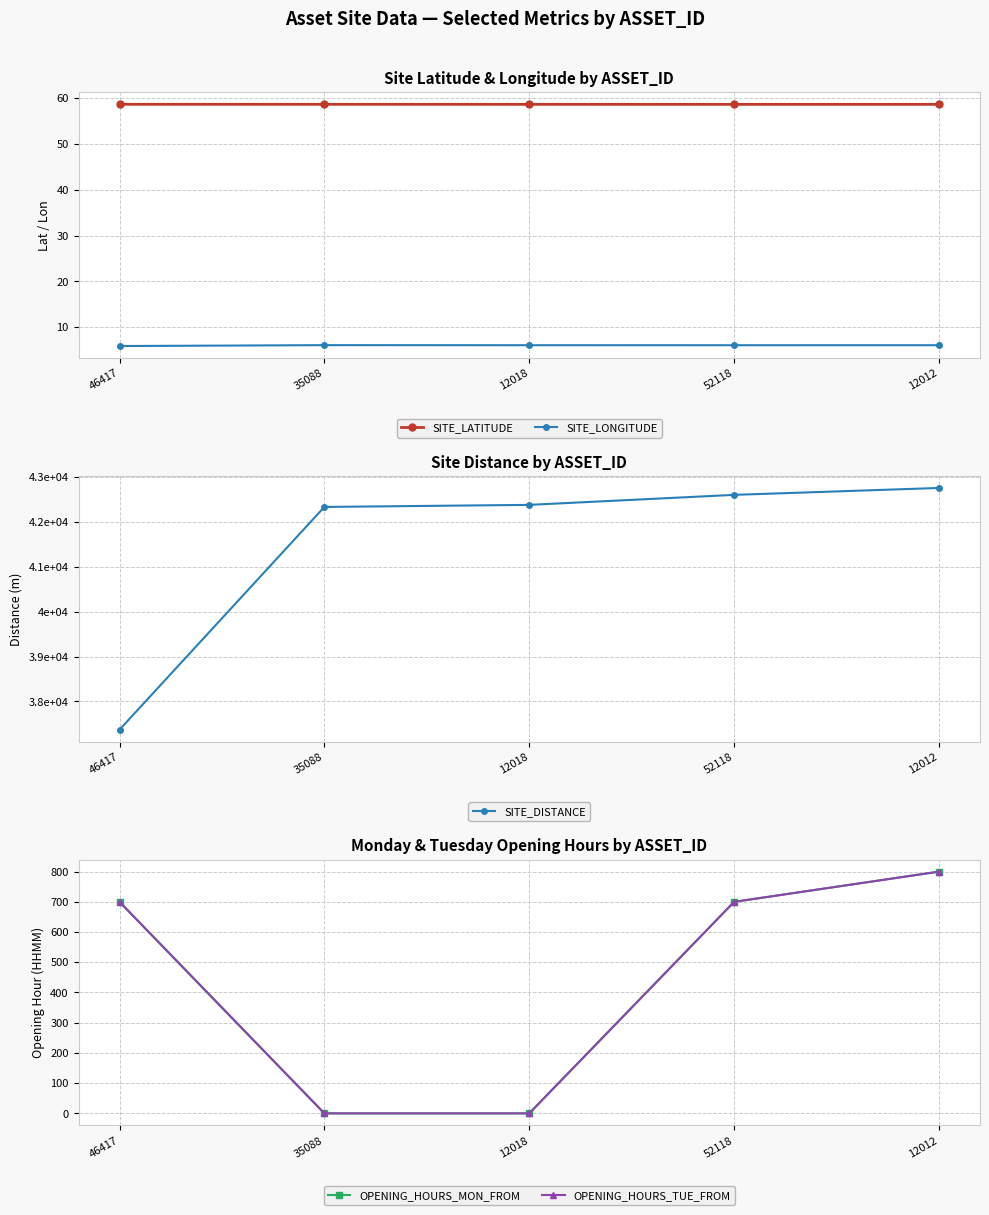

What is the total value across all series at 35088?

42397.7